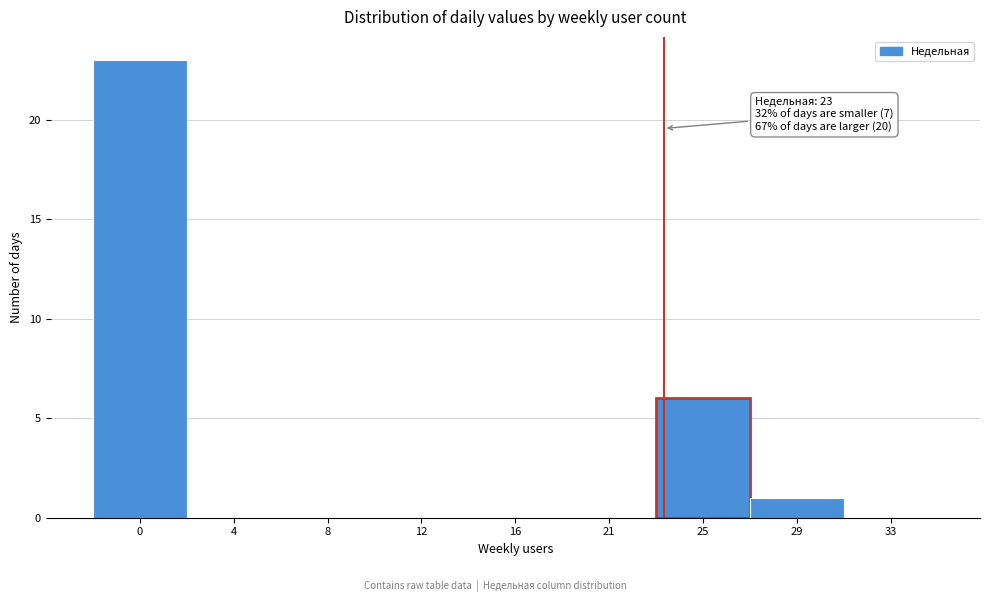

Reading left to right, transcribe all the data shown in this chart.

0=23	4=0	8=0	12=0	16=0	21=0	25=6	29=1	33=0